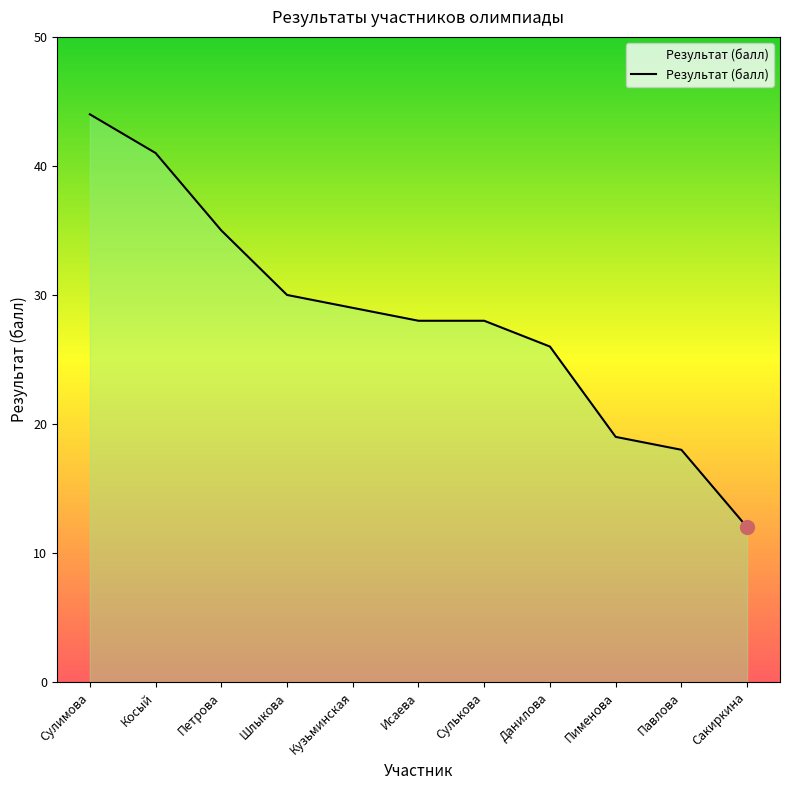

What position from the right is Сулькова?

5